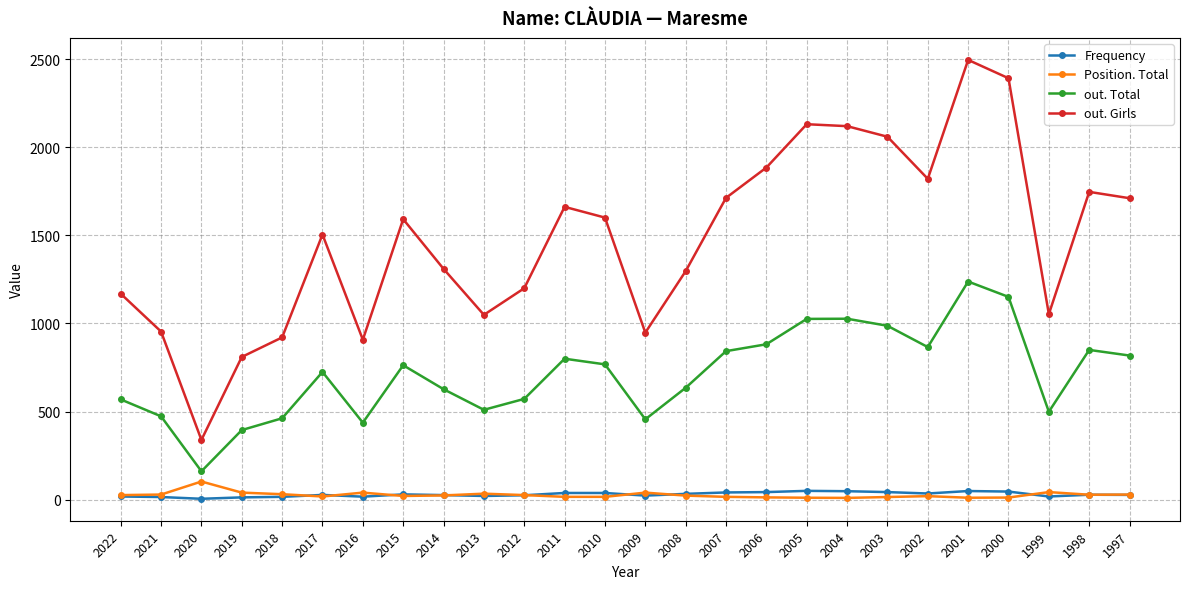

How many lines are shown in the chart?

4